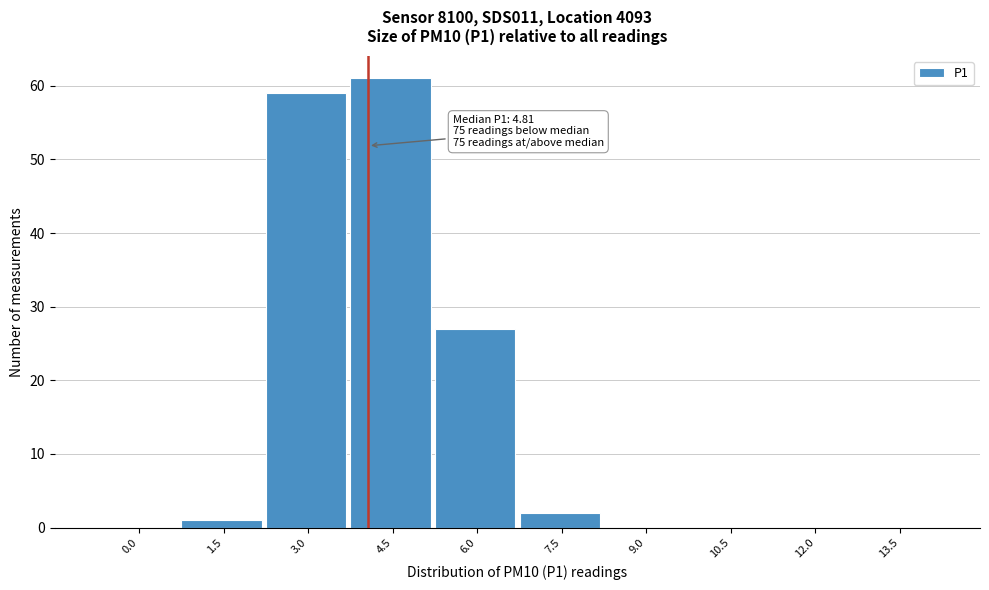

Reading left to right, extract all data points from this chart.

0.0=0	1.5=1	3.0=59	4.5=61	6.0=27	7.5=2	9.0=0	10.5=0	12.0=0	13.5=0